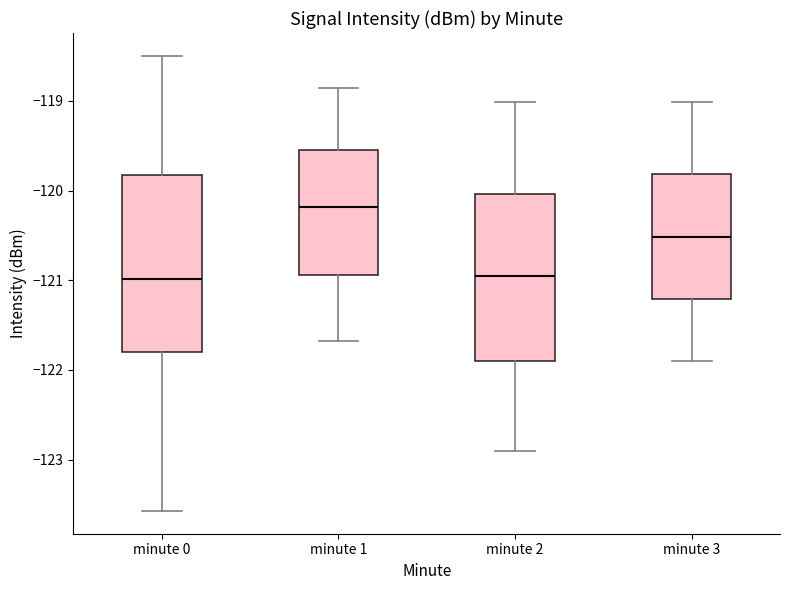

Reading left to right, read every box against the y-axis: the position of its median line, the range the box covers, and the ends of its whiskers. The values are not printed on the chart, so give them approximately, as read against the axis.

minute 0: median -121.0, box -121.8 to -119.8, whiskers -123.6 to -118.5
minute 1: median -120.2, box -120.9 to -119.6, whiskers -121.7 to -118.9
minute 2: median -121.0, box -121.9 to -120.0, whiskers -122.9 to -119.0
minute 3: median -120.5, box -121.2 to -119.8, whiskers -121.9 to -119.0